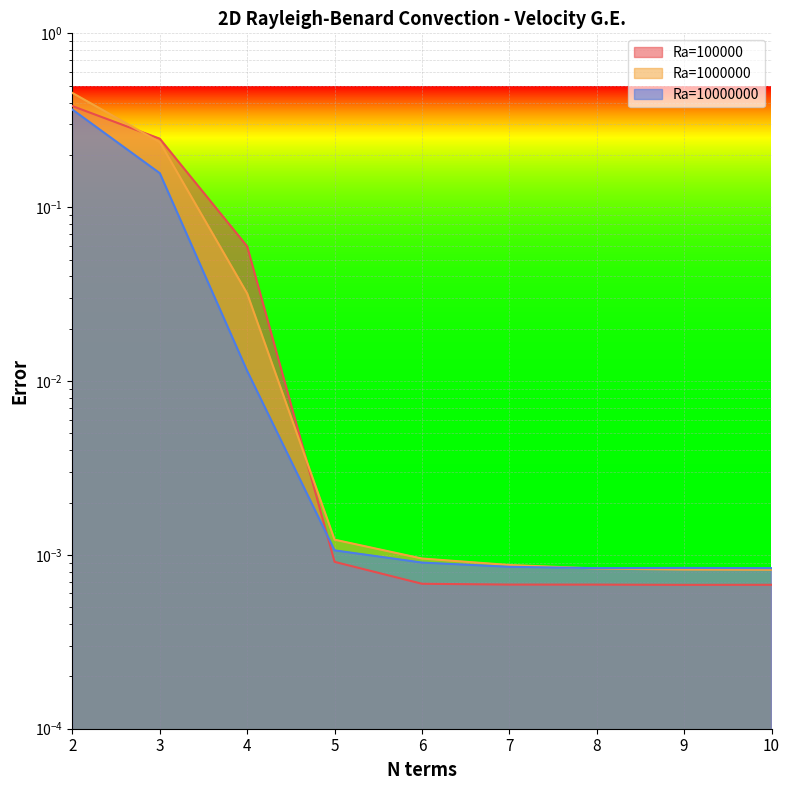

What is the highest value of the Ra=100000 series?

0.4